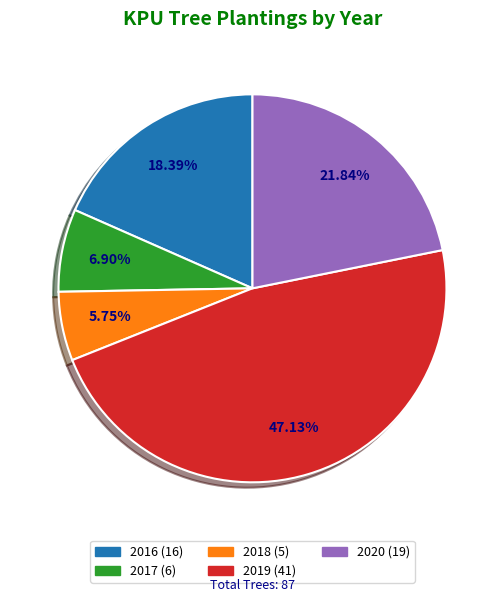

The 2016 slice represents 24% of the pie. True or false?

False